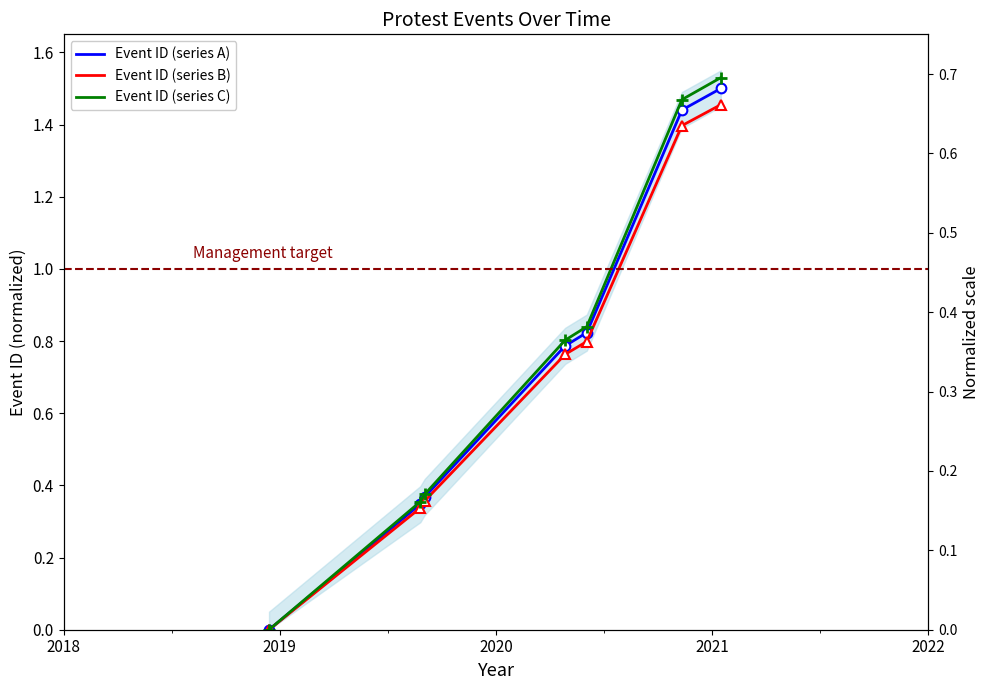

What is the greatest value displayed?

1.5